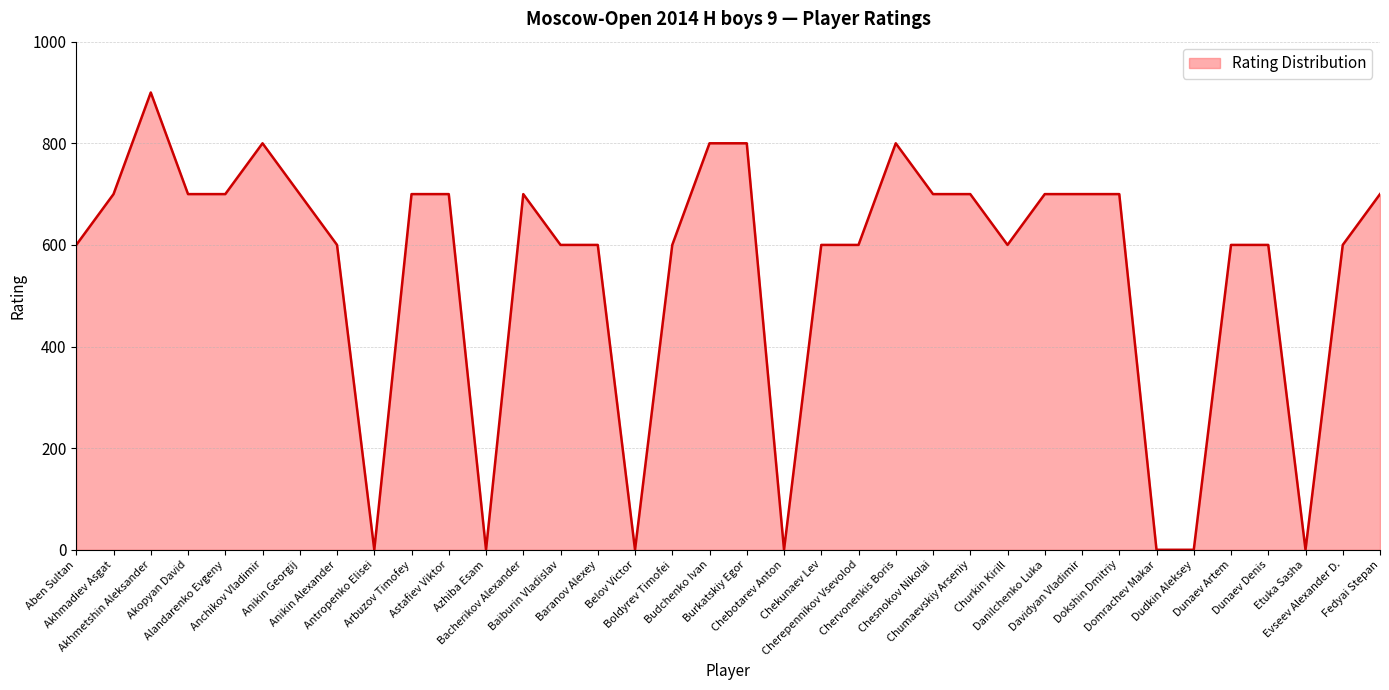

How many lines are shown in the chart?

1